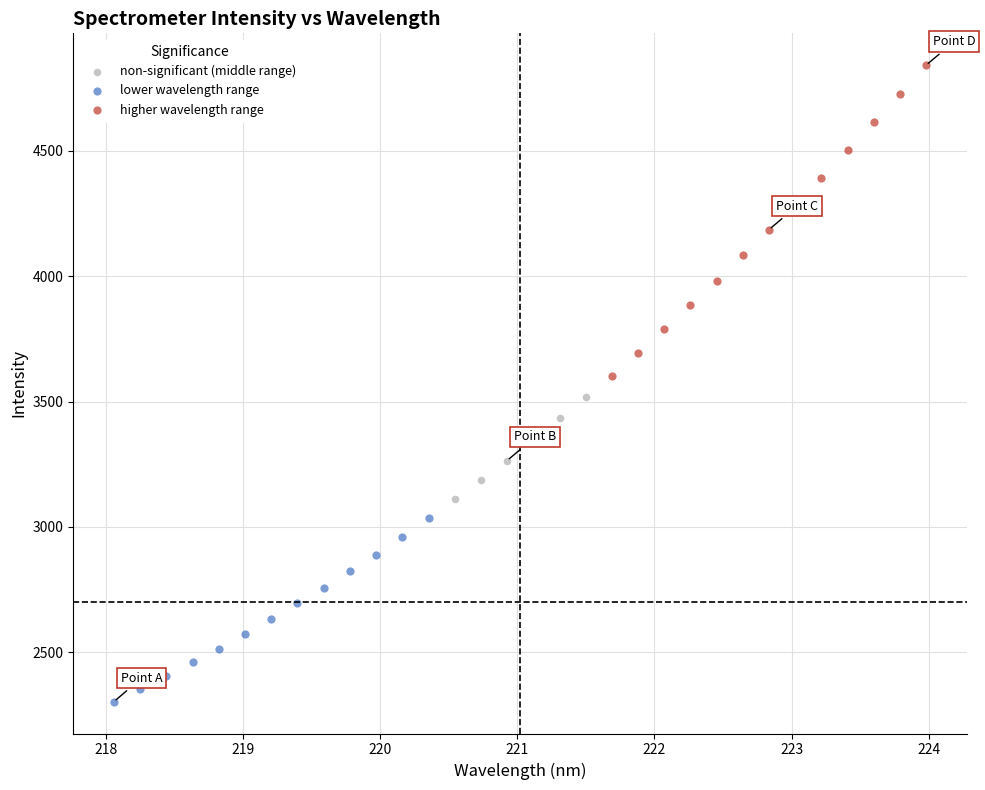

What are all the series names shown in the legend?

non-significant (middle range), lower wavelength range, higher wavelength range